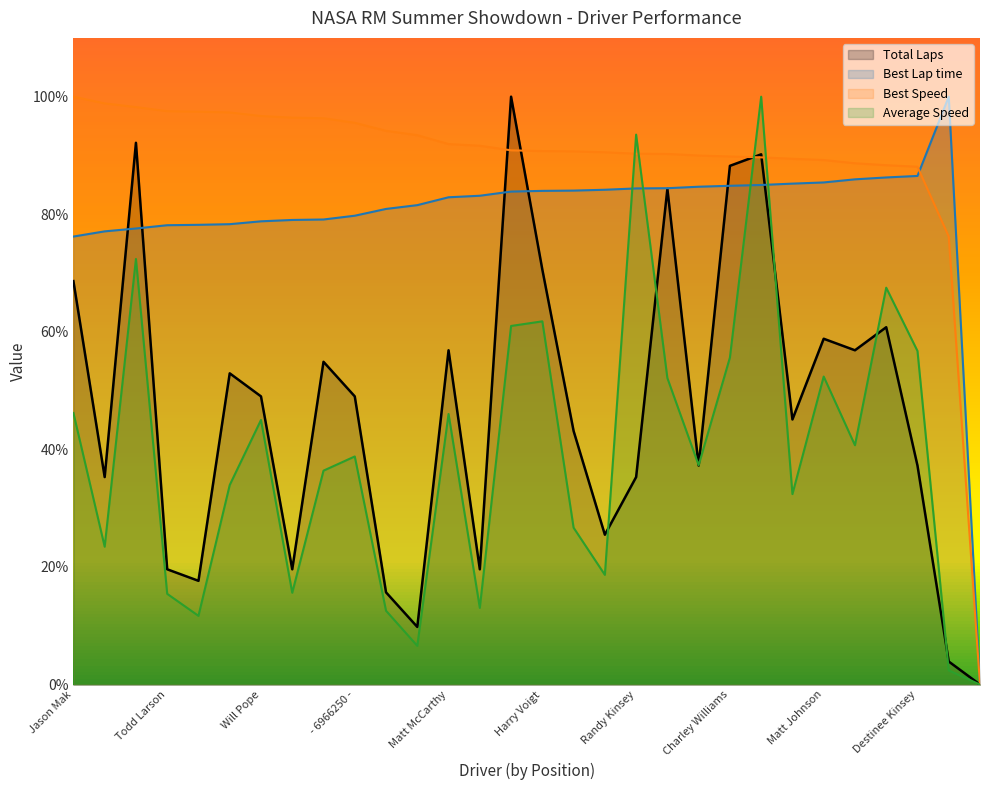

Where is Best Lap time nearest to the value 50?

Jason Mak